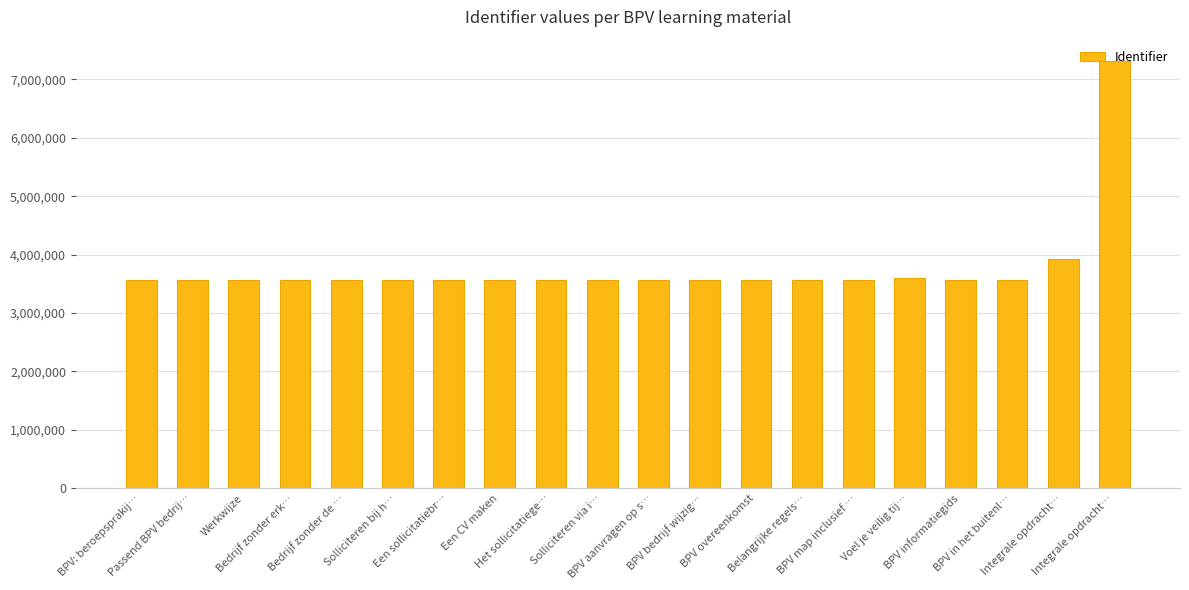

How many data points are less than 3563563?

10